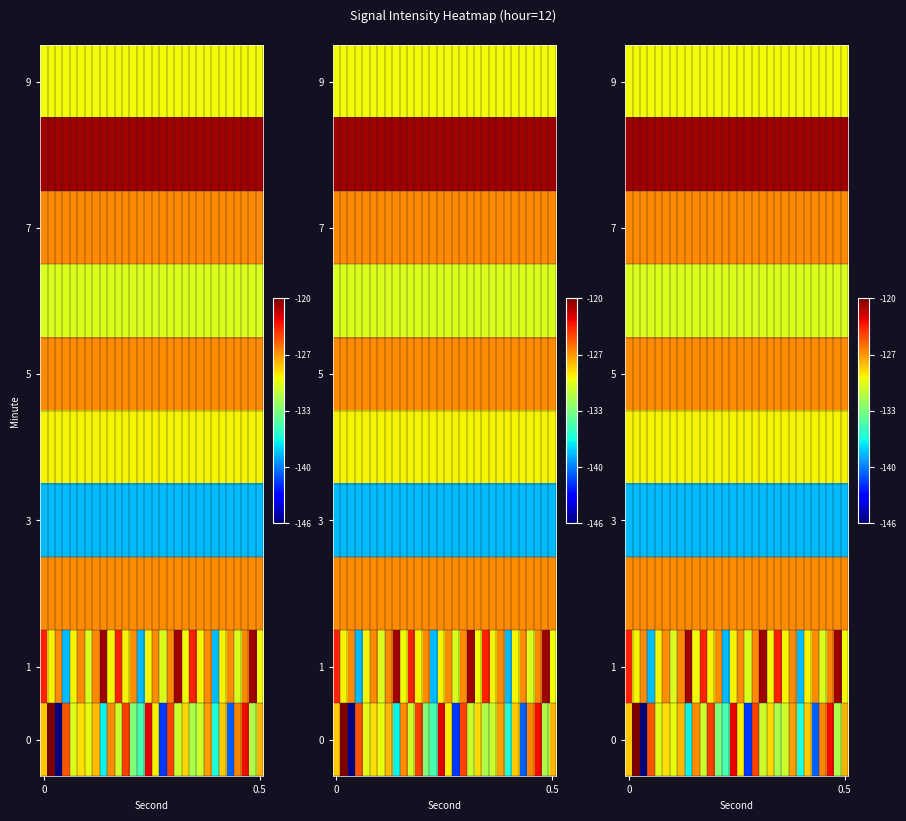

At which category is the sum across all series the highest?

27